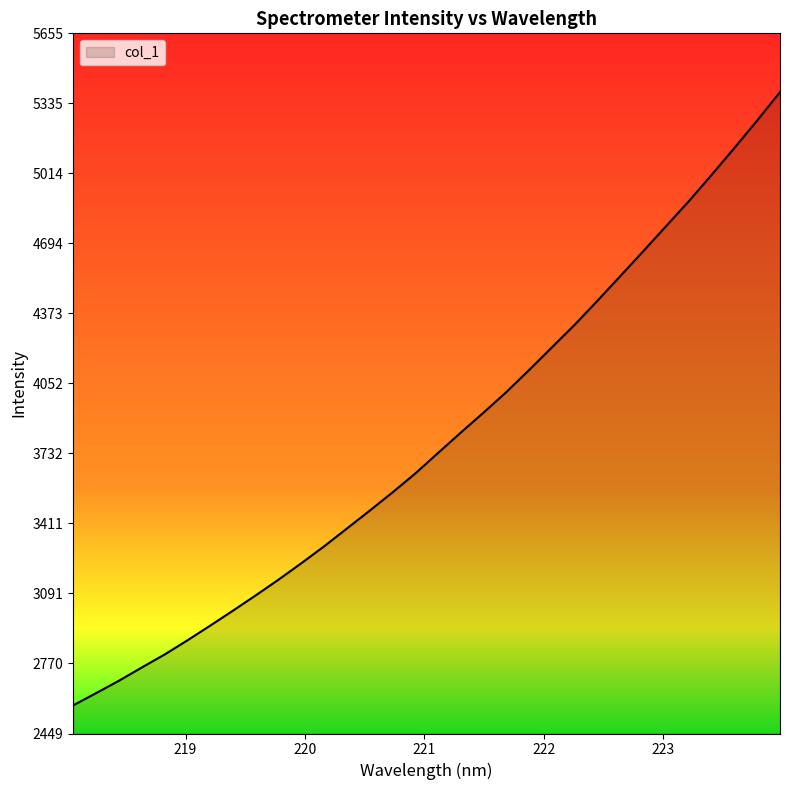

What is the difference between the maximum and minimum values?

2807.7